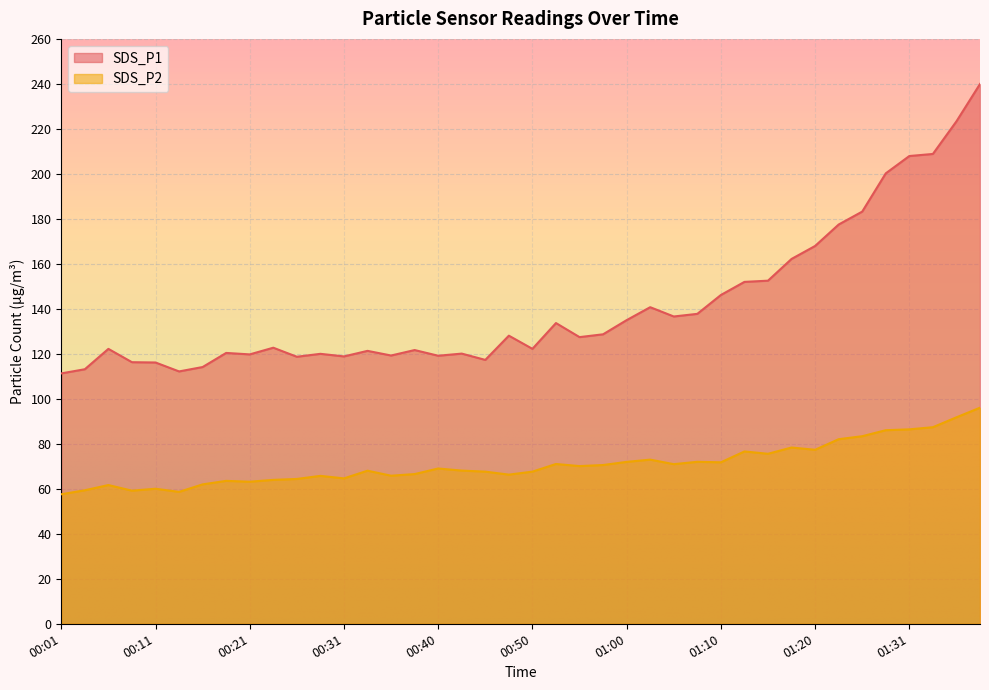

How many lines are shown in the chart?

2